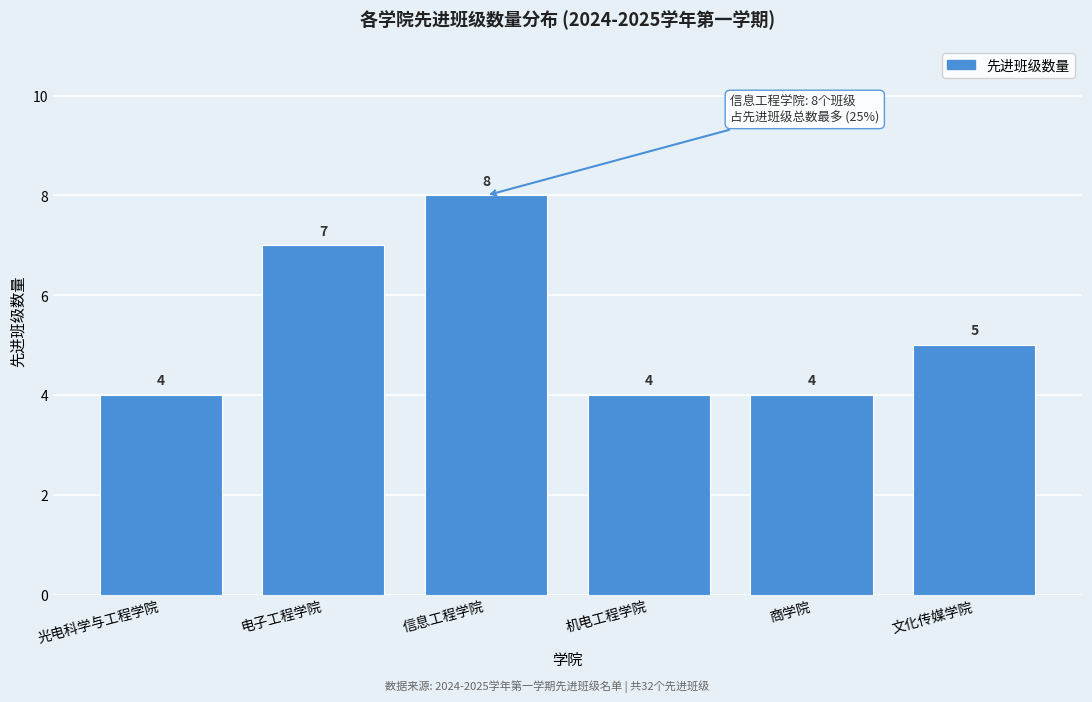

Reading left to right, what are all the values shown in this chart?

光电科学与工程学院=4	电子工程学院=7	信息工程学院=8	机电工程学院=4	商学院=4	文化传媒学院=5